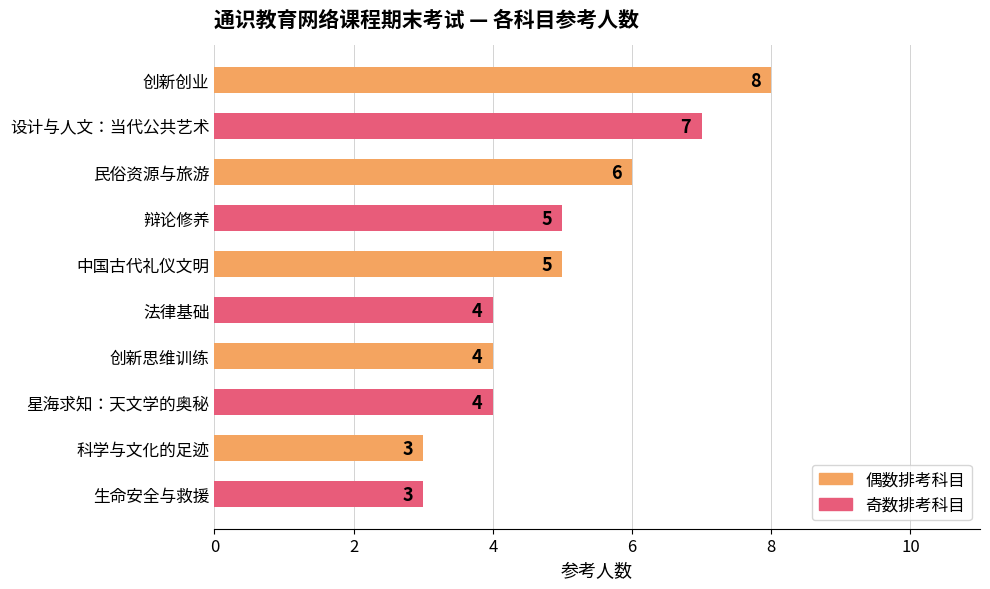

Reading top to bottom, extract all data points from this chart.

8	7	6	5	5	4	4	4	3	3